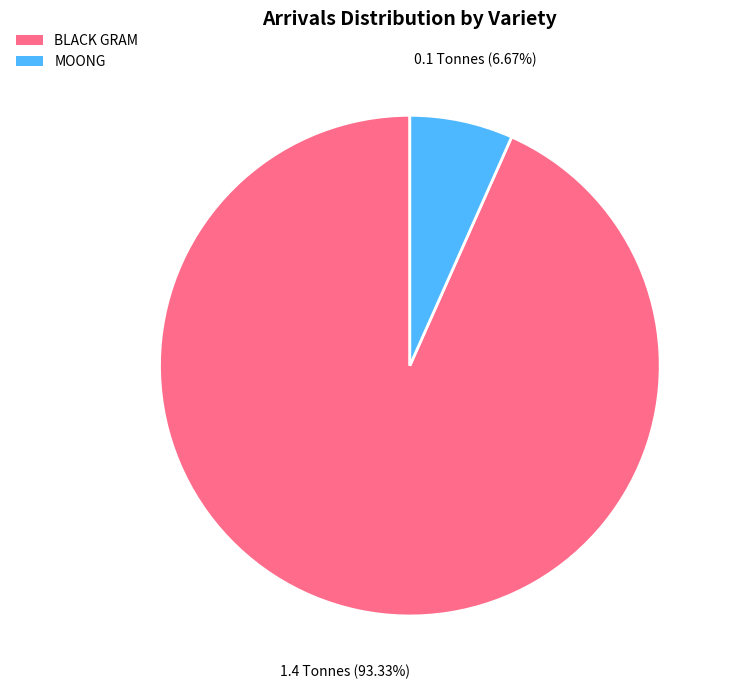

To the nearest percent, what is the average slice percentage?

50%